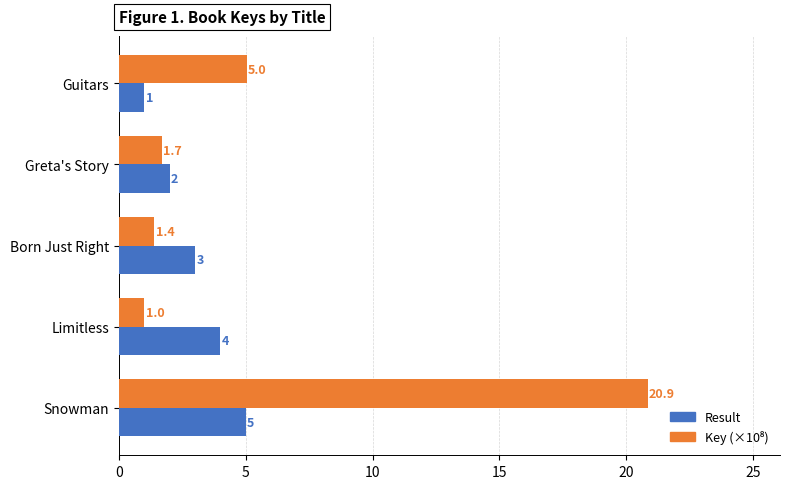

The value of Result at Greta's Story is 2.0. True or false?

True